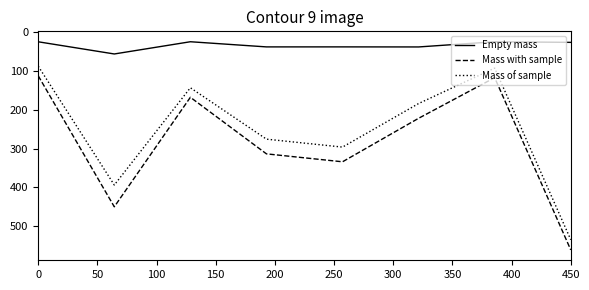

True or false: Mass of sample and Mass with sample cross at least once.

False